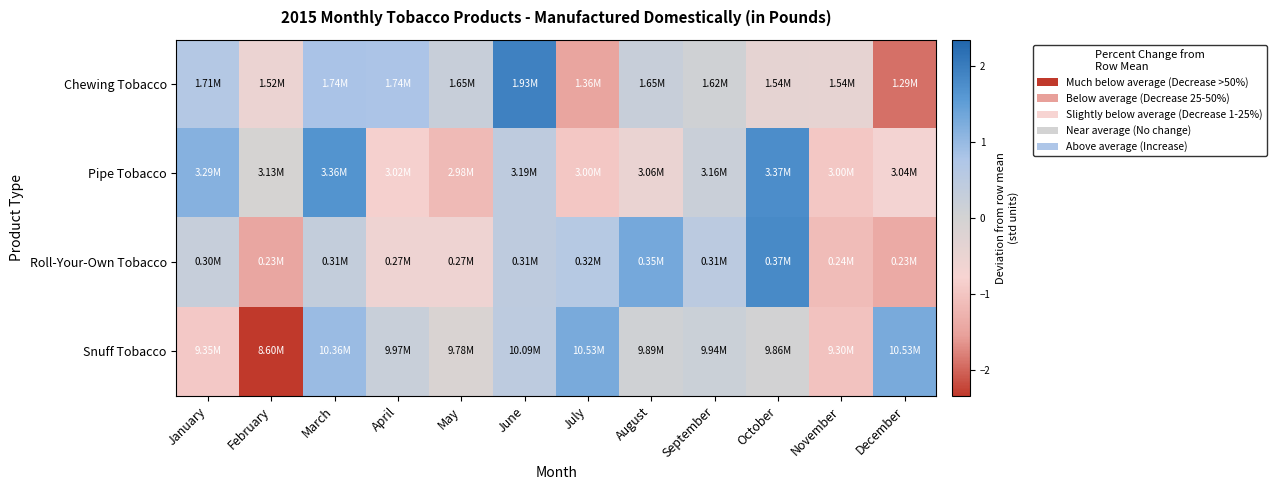

Which category has the lowest value across all series?

February